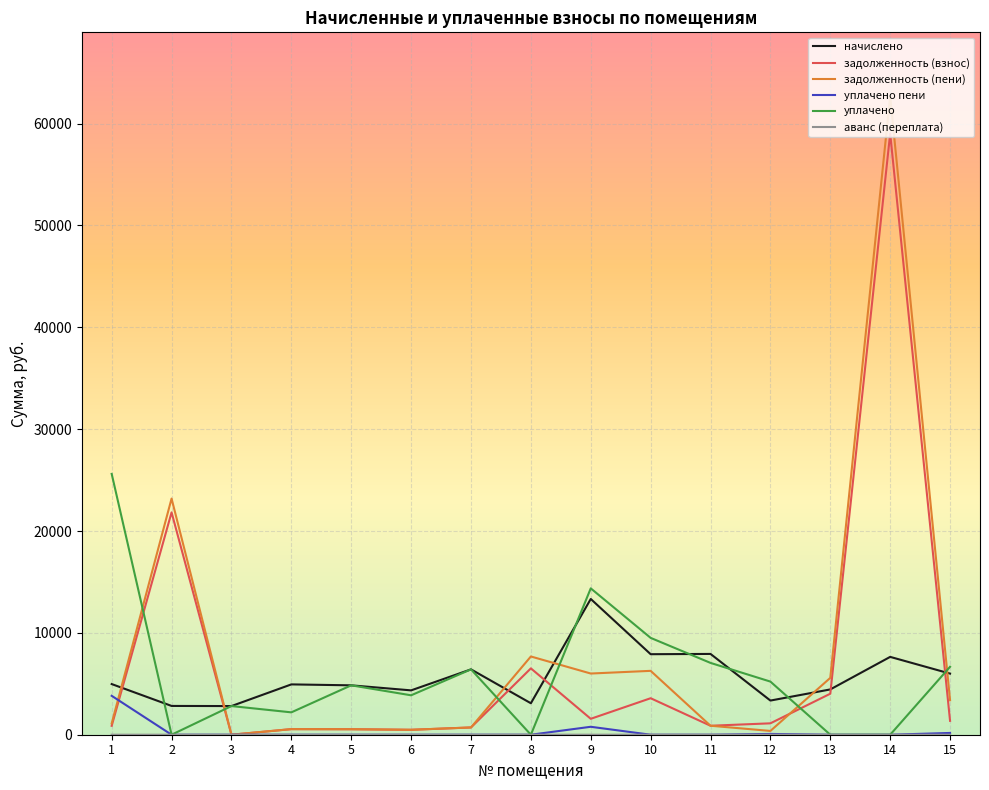

What is the total value across all series at 3?

5628.1